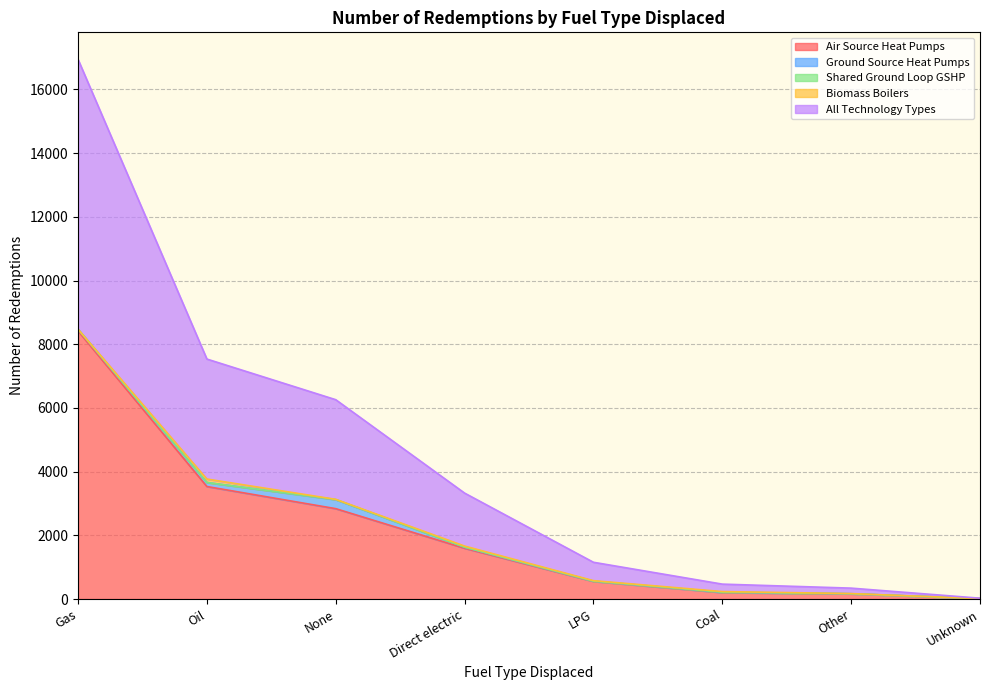

What position from the right is Gas?

8